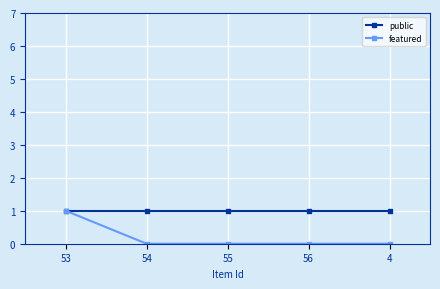

What is the label of the 5th point from the left?

4